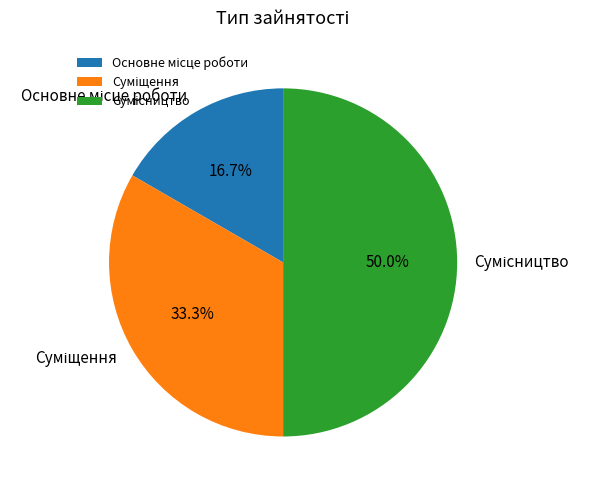

How many slices are in this pie chart?

3